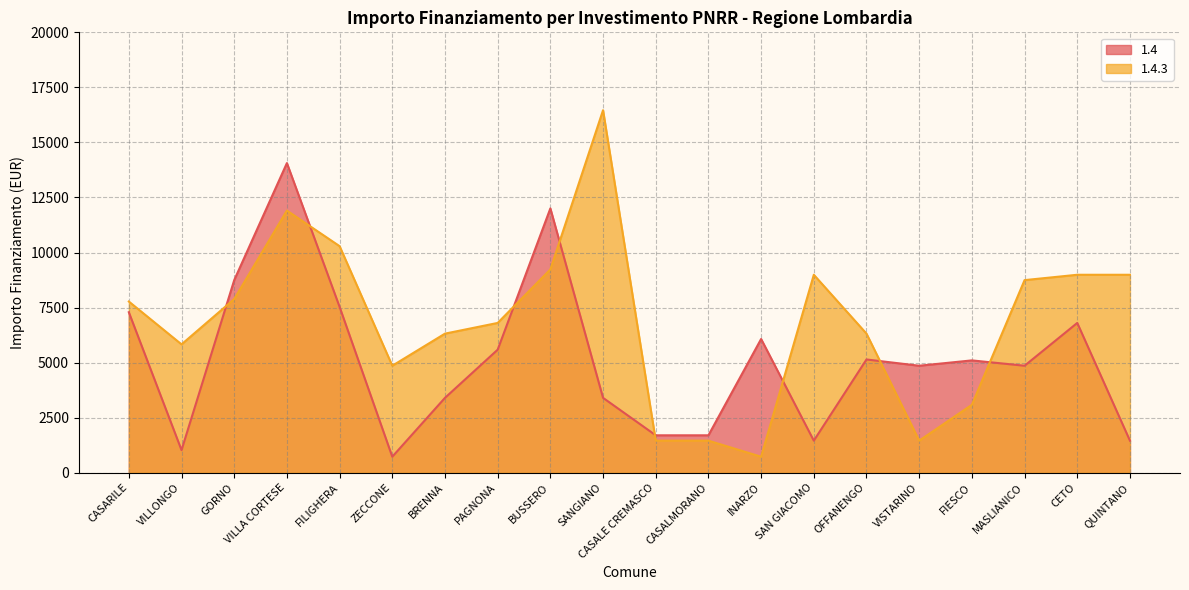

How many data points does each series have?

20